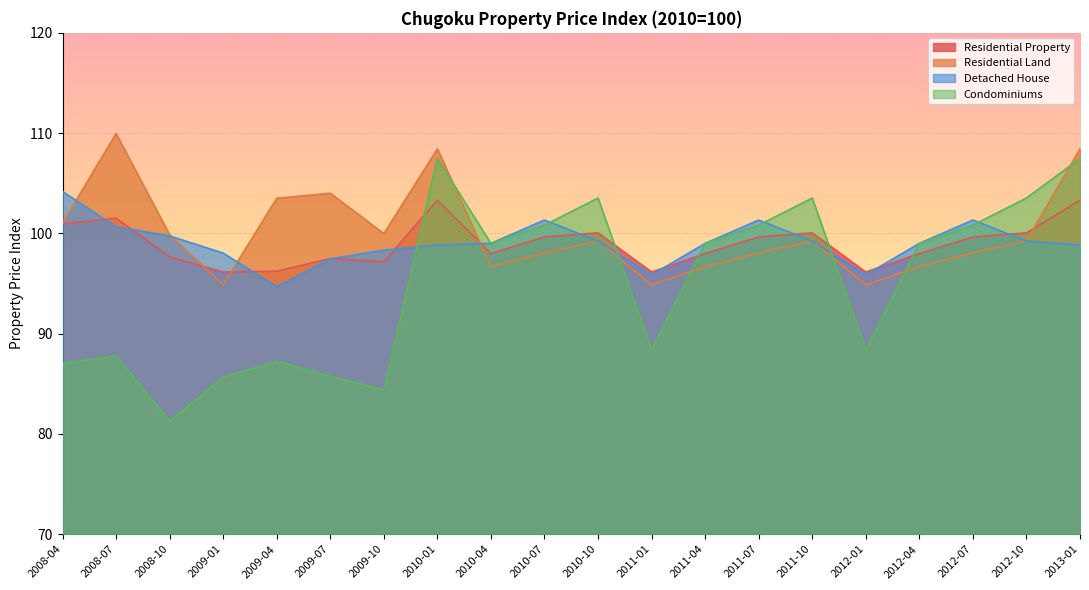

Rank the series by their maximum value, from lowest to highest.

Residential Property, Detached House, Condominiums, Residential Land